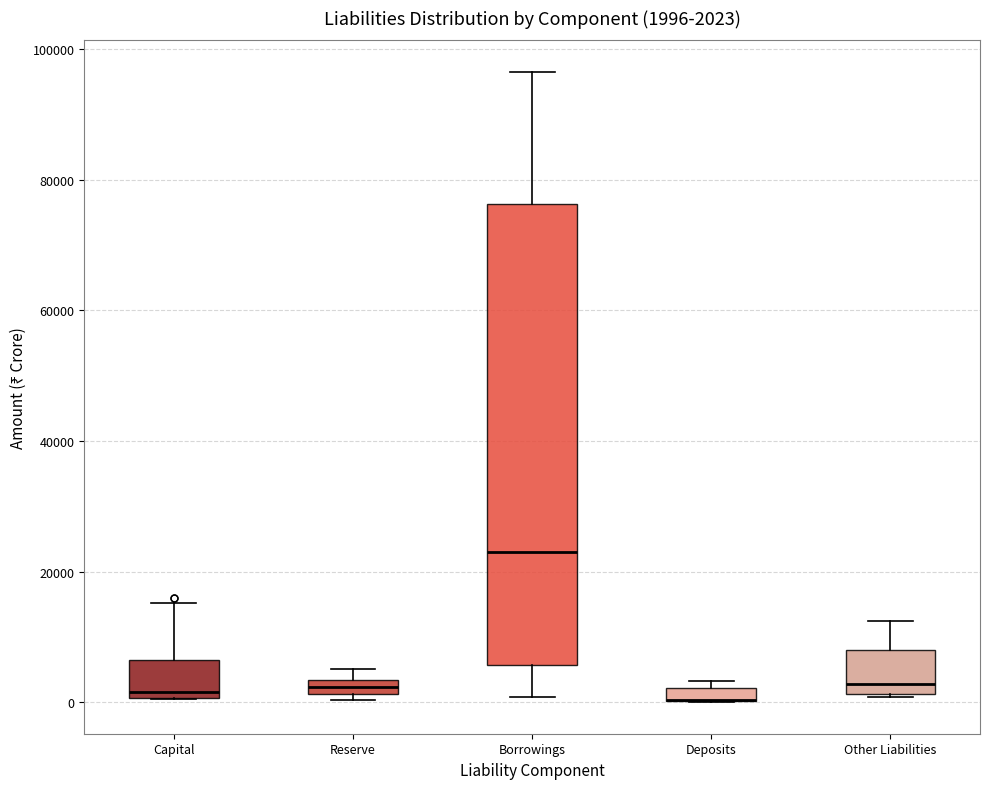

Which box is the tallest, from its lower edge to its upper edge?

Borrowings